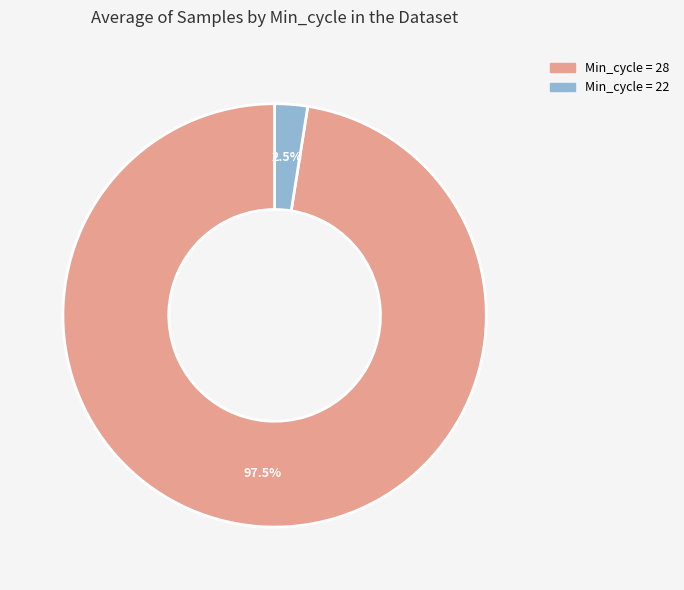

Does any single category account for the majority?

Yes